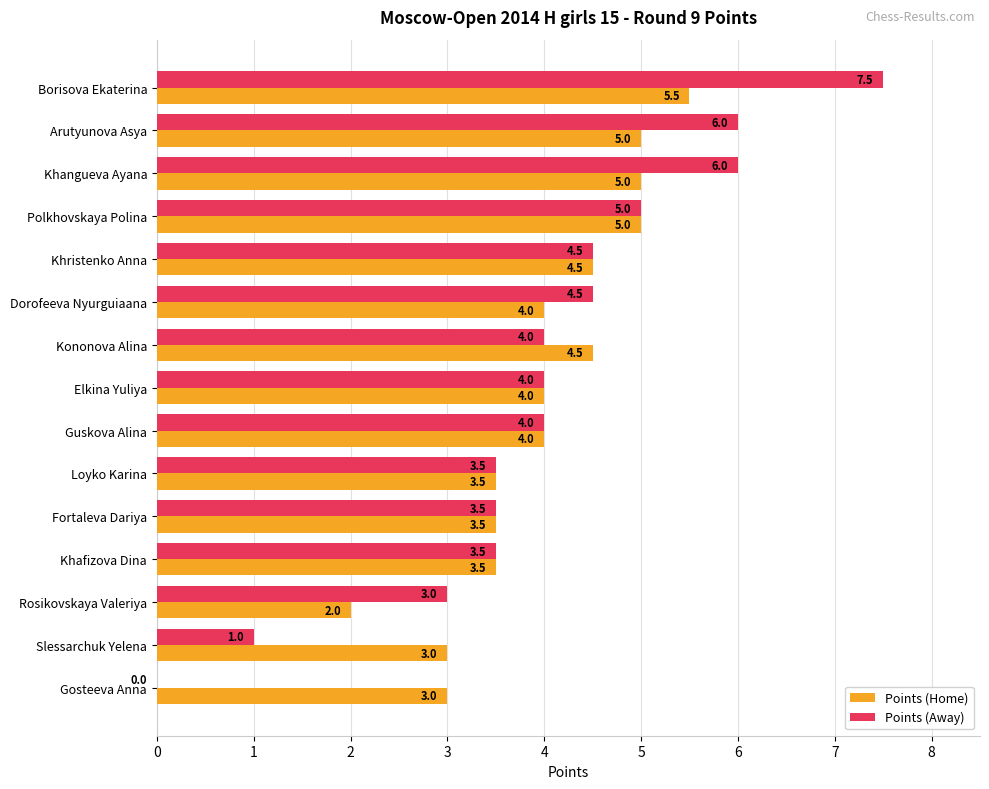

Which series changed the most between Borisova Ekaterina and Slessarchuk Yelena?

Points (Away)